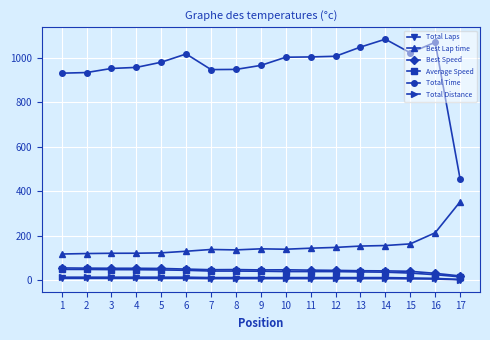

Which series has the widest spread of values?

Total Time